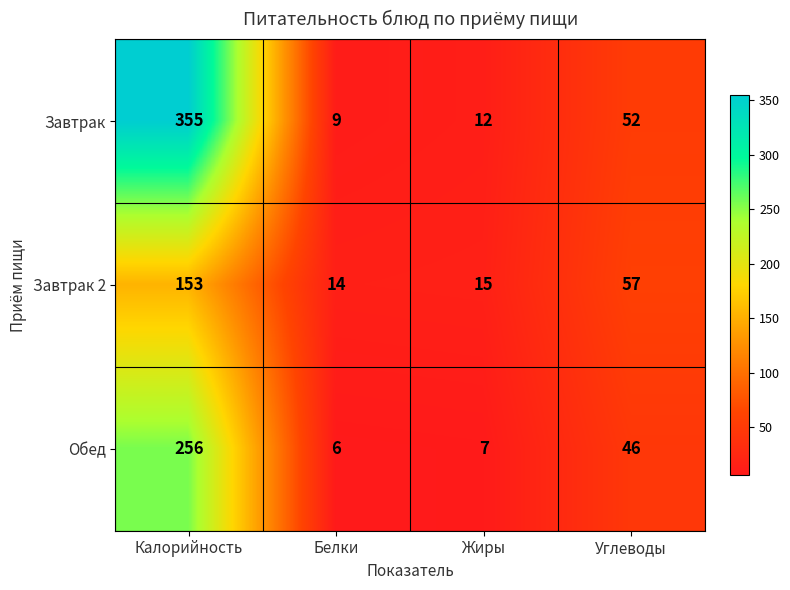

Which series has the largest total across all categories?

Завтрак